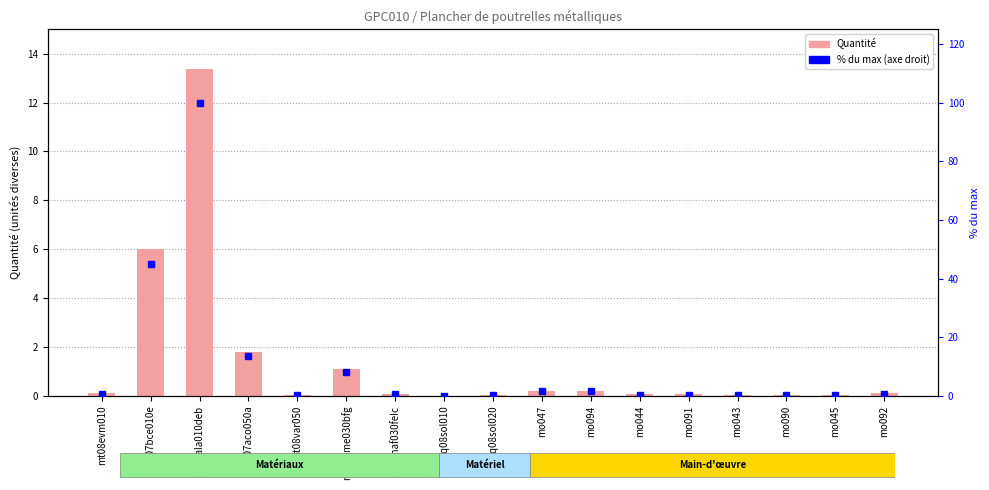

What is the value of the % du max bar at the 14th from the left?

0.3